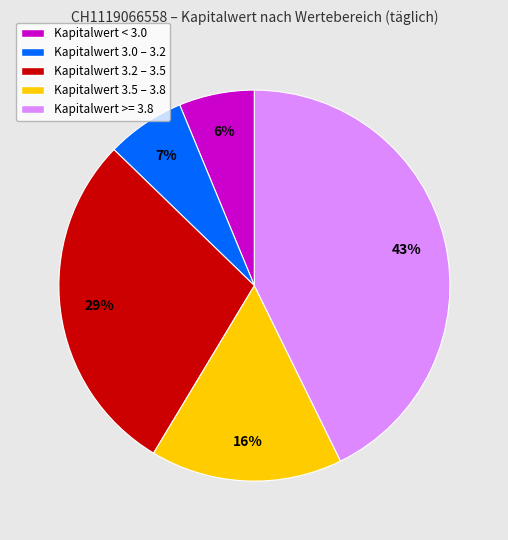

Is there a majority slice in this chart?

No